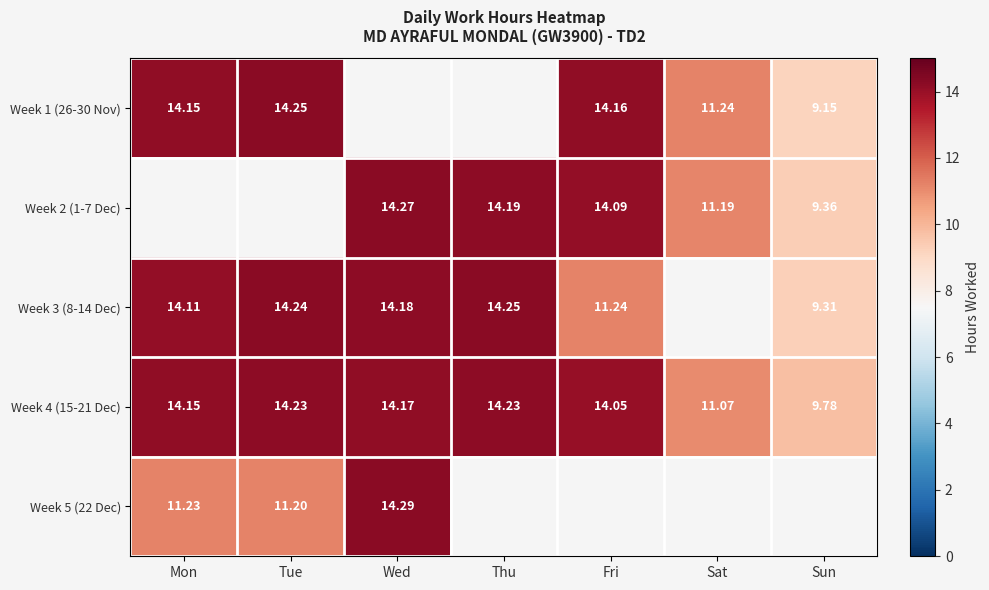

At which label does Week 4 (15-21 Dec) reach its minimum?

Sun